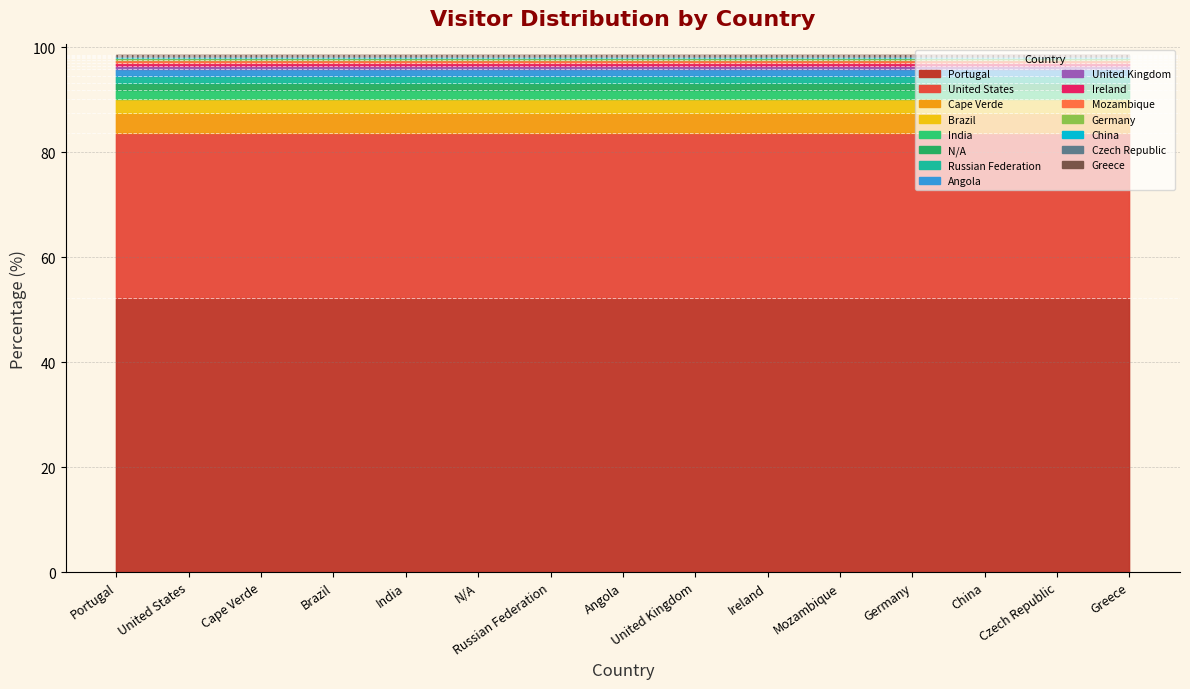

How many values exceed 1?

8